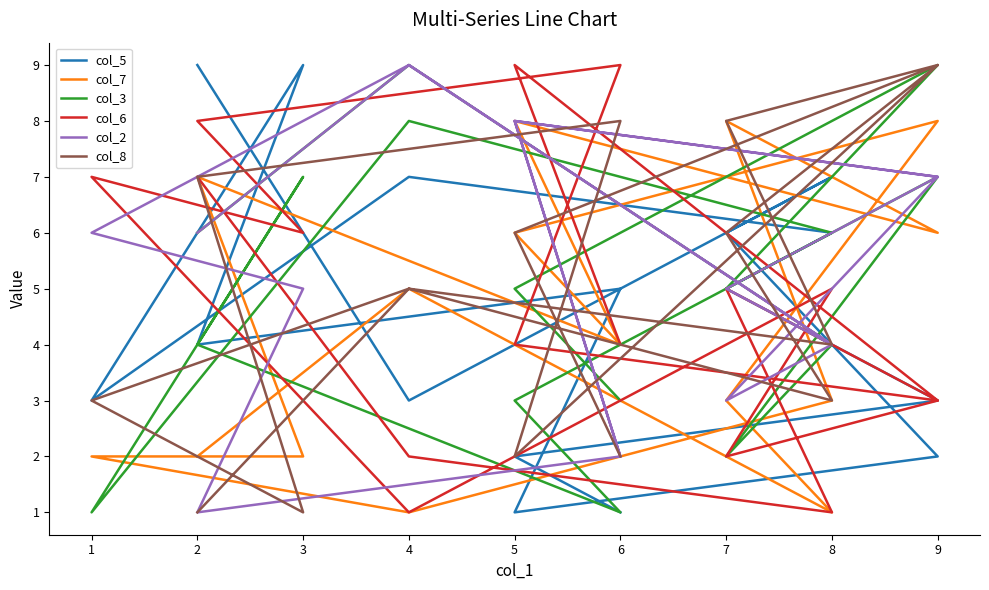

True or false: col_7 has a value of 0 at 8.

False